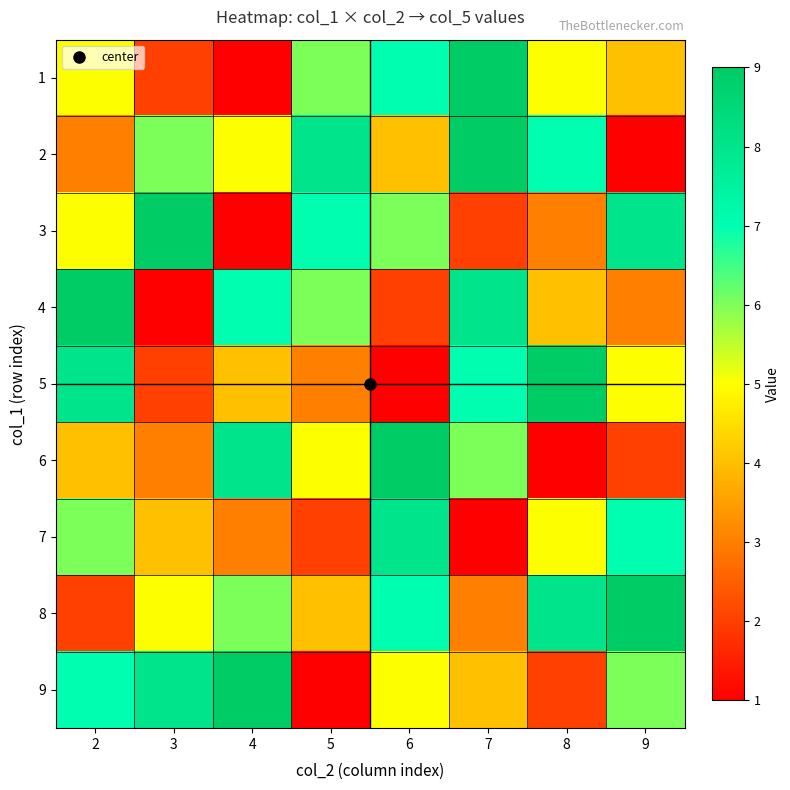

What is the maximum value shown in the chart?

9